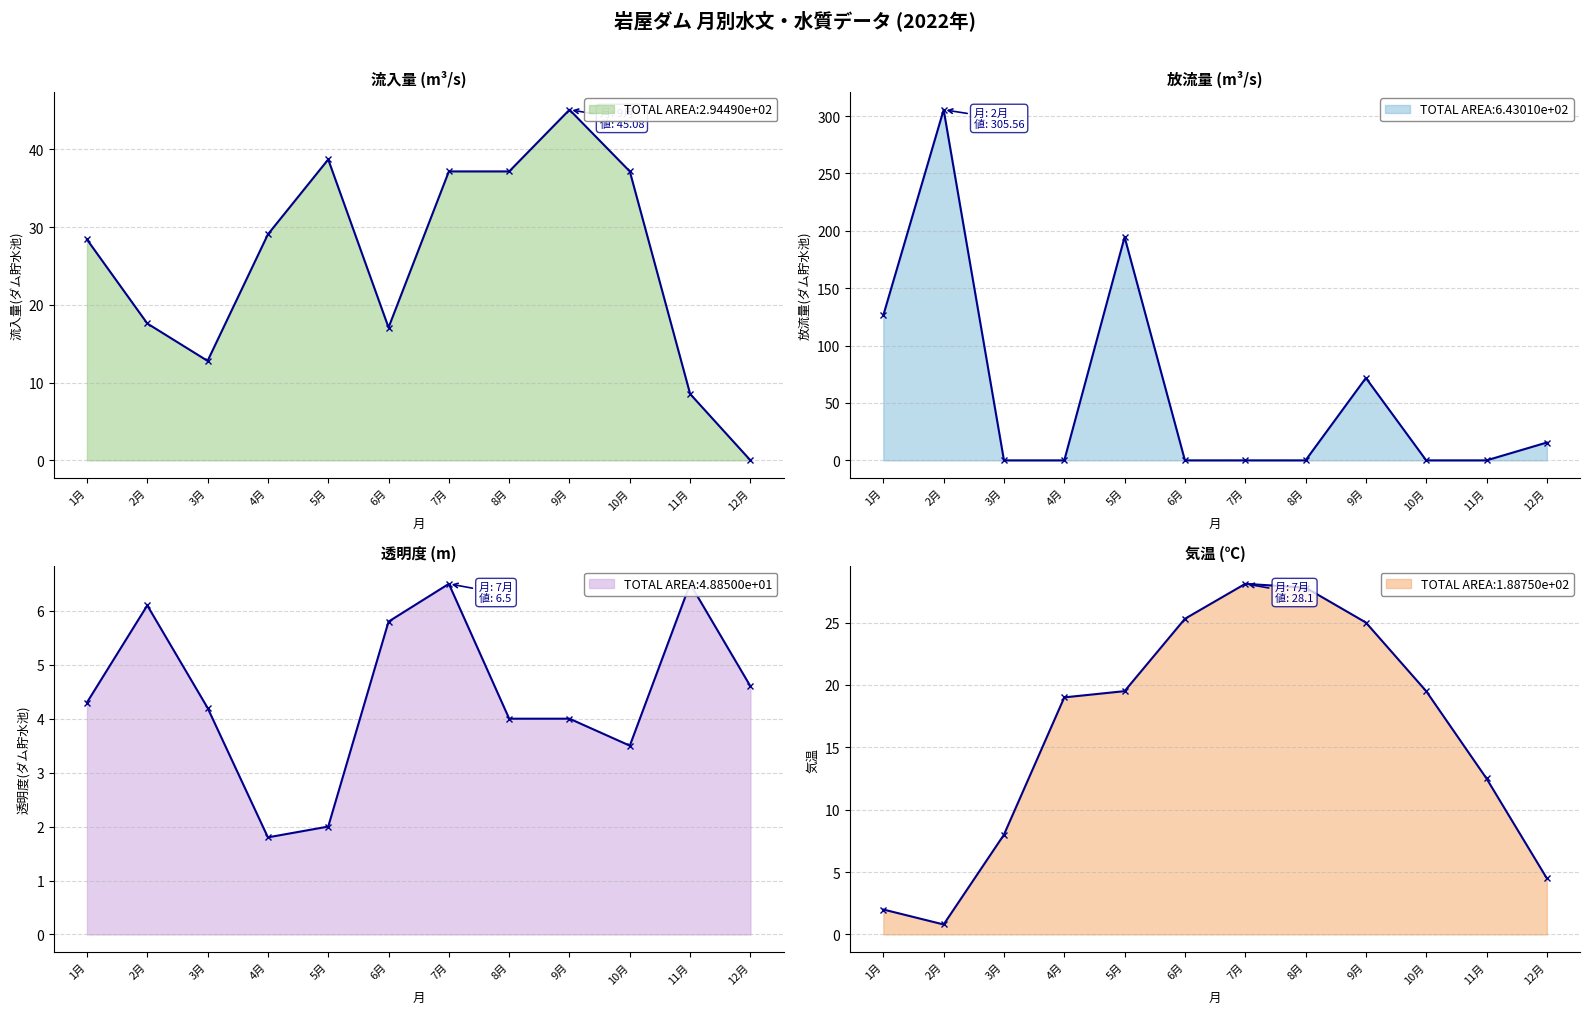

What is the value of the 放流量(ダム貯水池) point at the 2nd from the left?

305.6